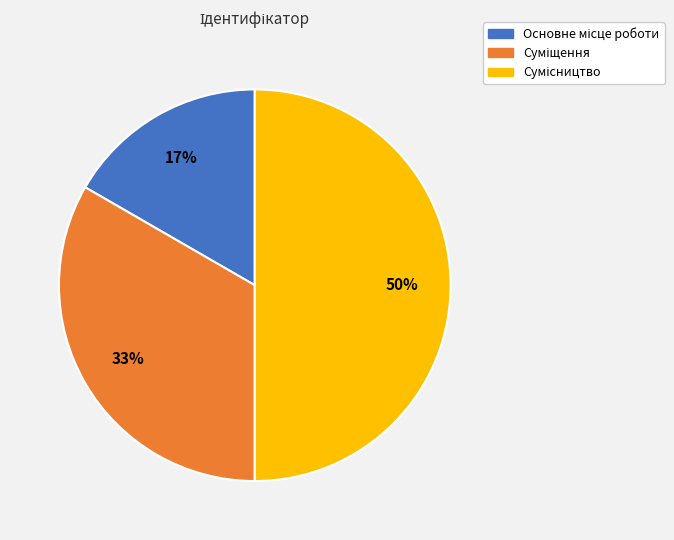

To the nearest percent, what is the difference between the largest and smallest slice percentages?

33%